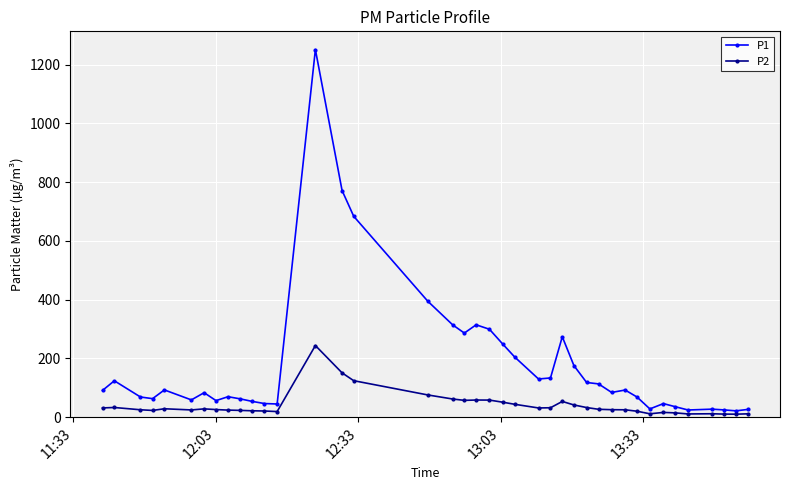

Which series has the largest total across all categories?

P1